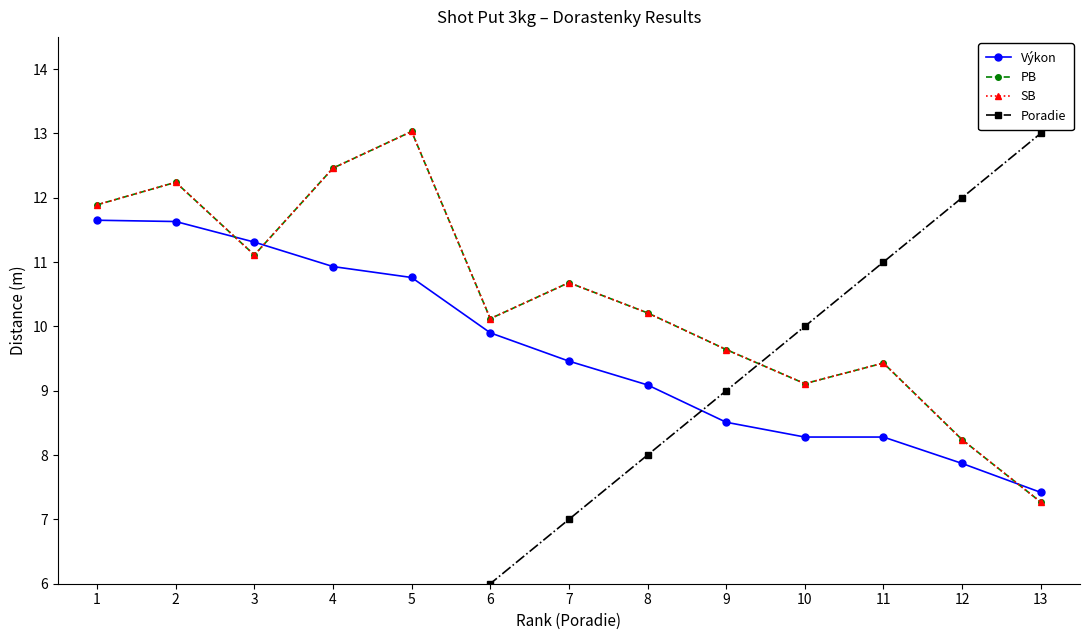

At how many categories does at least one series exceed 5?

13